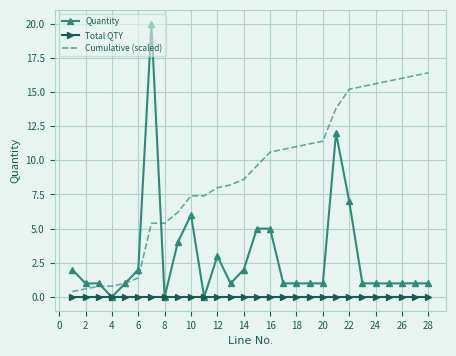

What are all the series names shown in the legend?

Quantity, Total QTY, Cumulative (scaled)